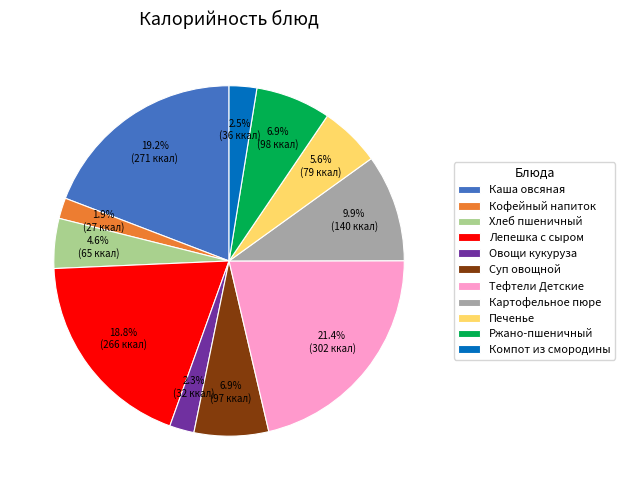

Combined, do Компот из смородины and Суп овощной account for over 50%?

No